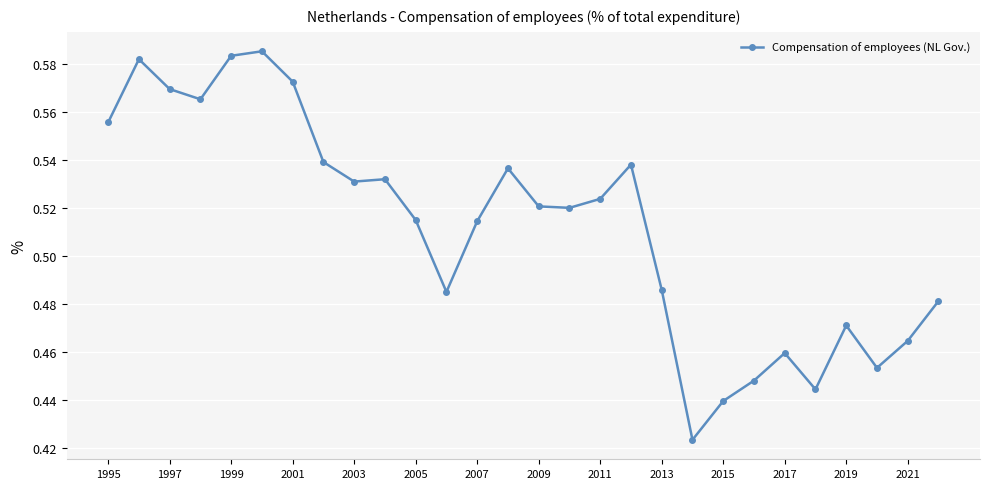

Count the values in the range 0 to 1.

28